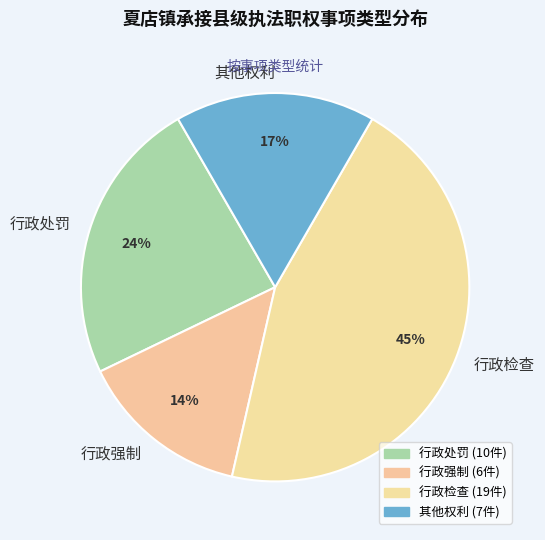

What percentage is the 行政处罚 slice, to the nearest percent?

24%